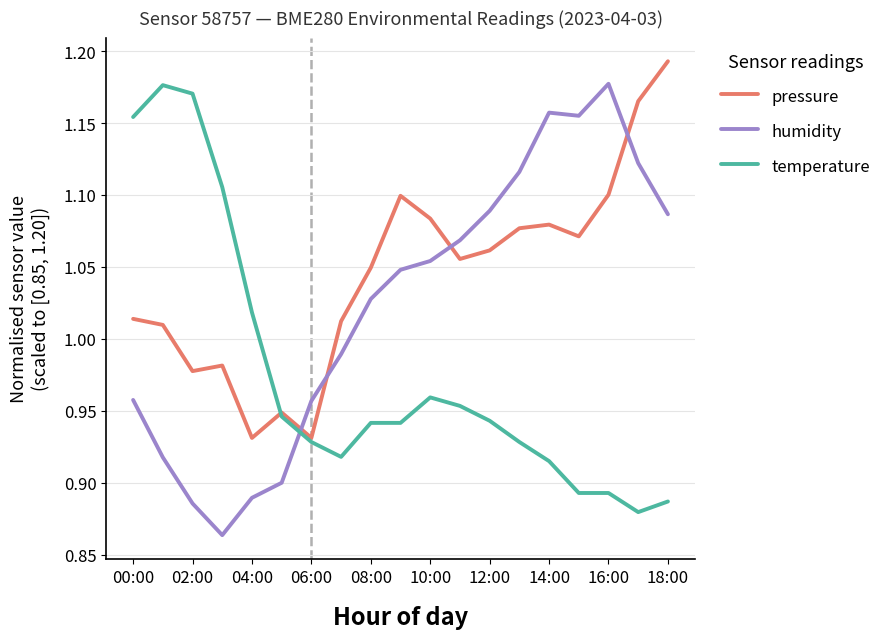

Which series has the largest total across all categories?

pressure